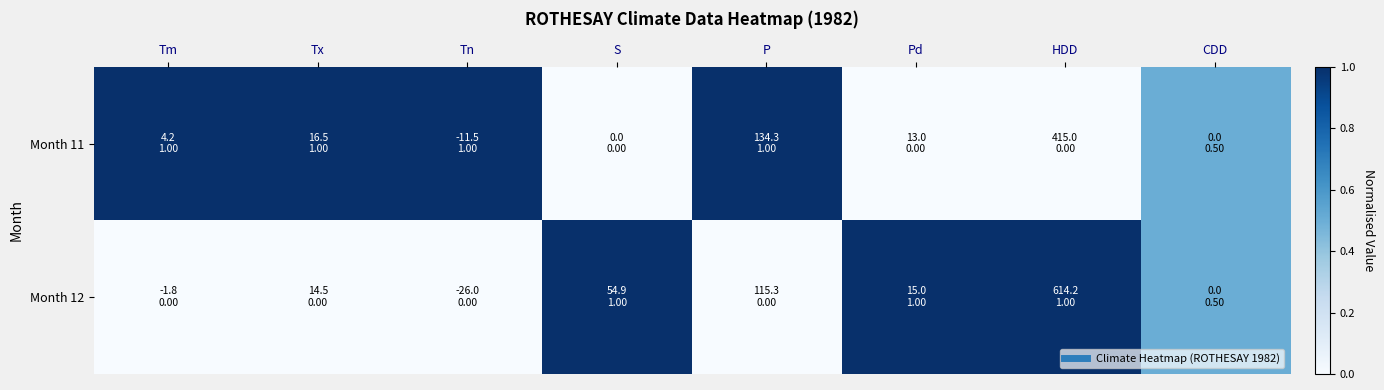

List the series in order of their overall mean, lowest first.

Month 12, Month 11